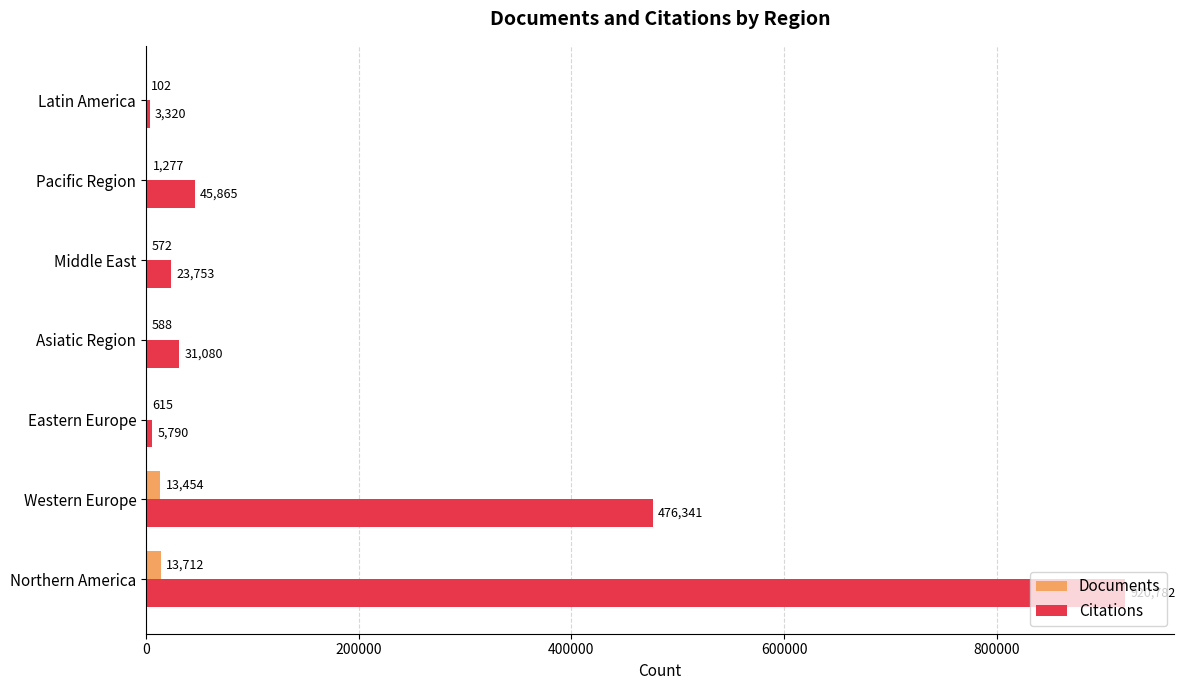

What are all the series names shown in the legend?

Documents, Citations